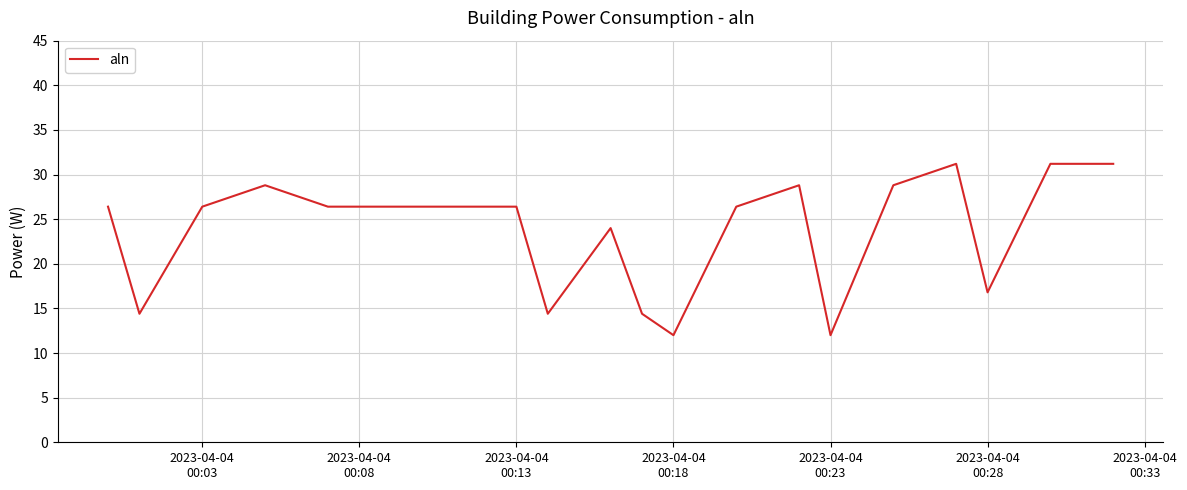

What is the minimum value shown in the chart?

12.0